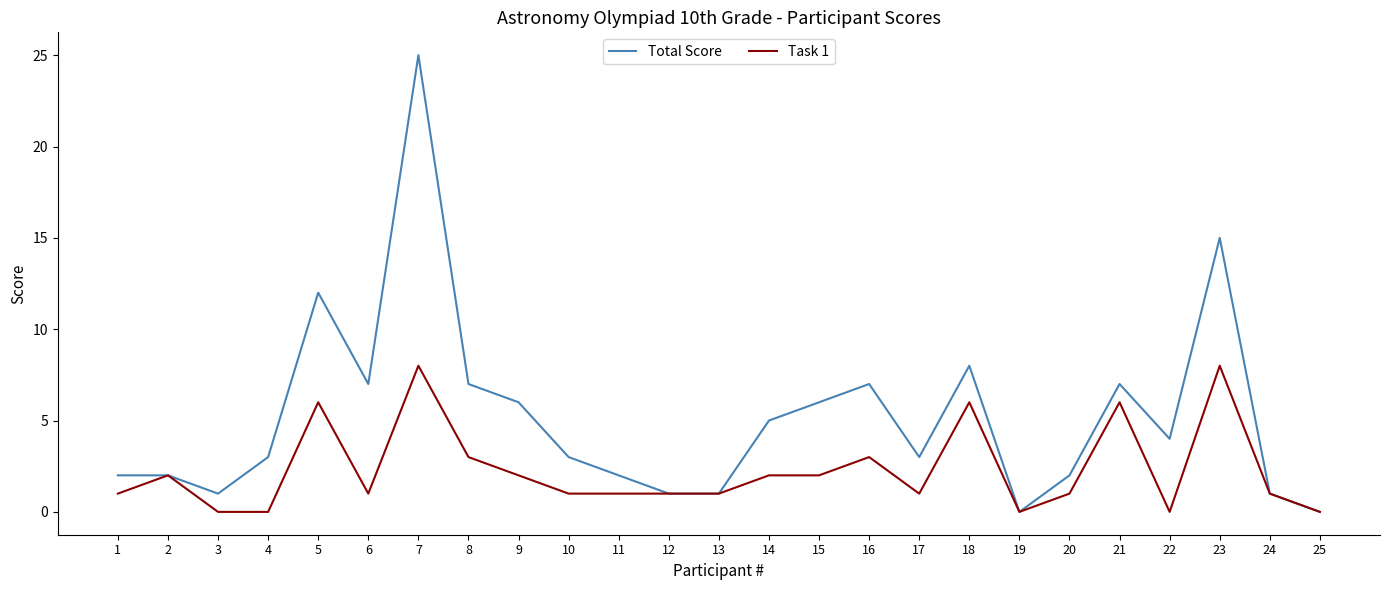

At 17, list the series in order from smallest to largest.

Task 1, Total Score